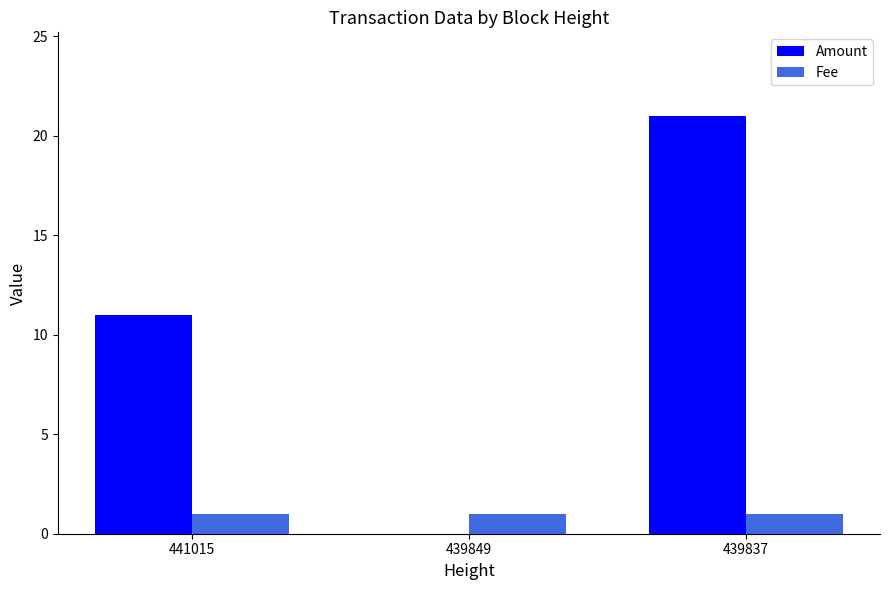

What is the greatest value displayed?

21